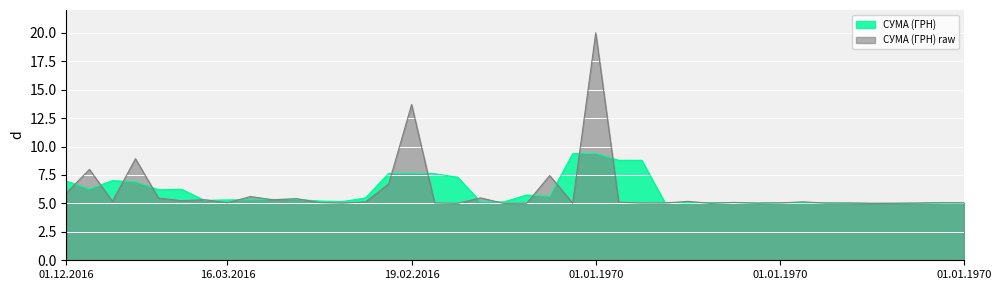

What is the difference between the values at 26.01.2016 and 01.01.1970?

2.4